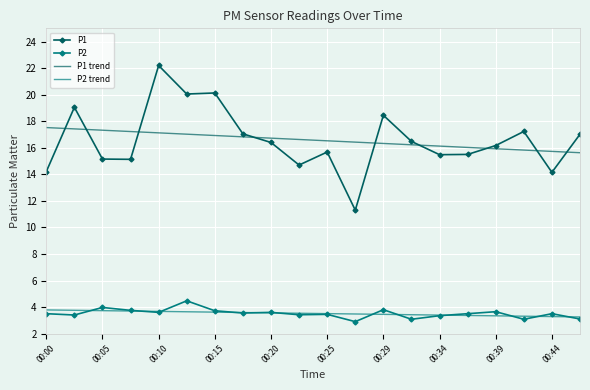

Which series has the largest range (max minus min)?

P1